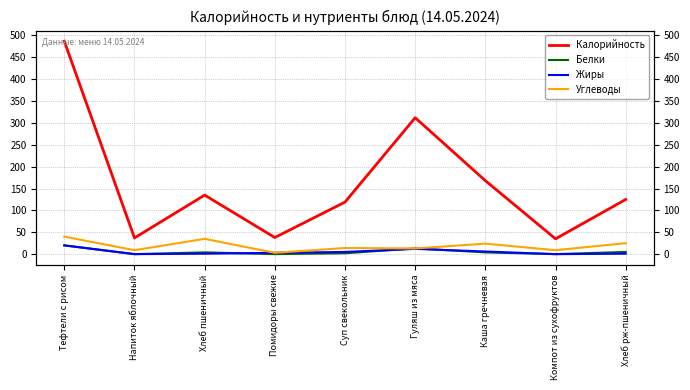

Where is the first local minimum for Жиры?

Напиток яблочный